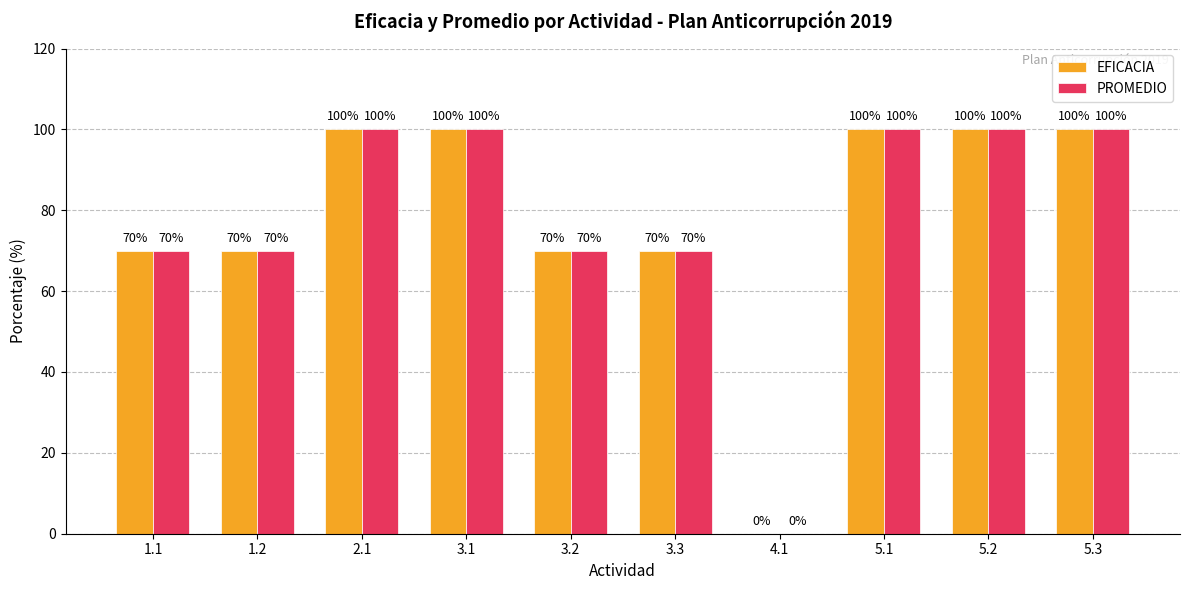

The value of EFICACIA at 4.1 is 0. True or false?

True